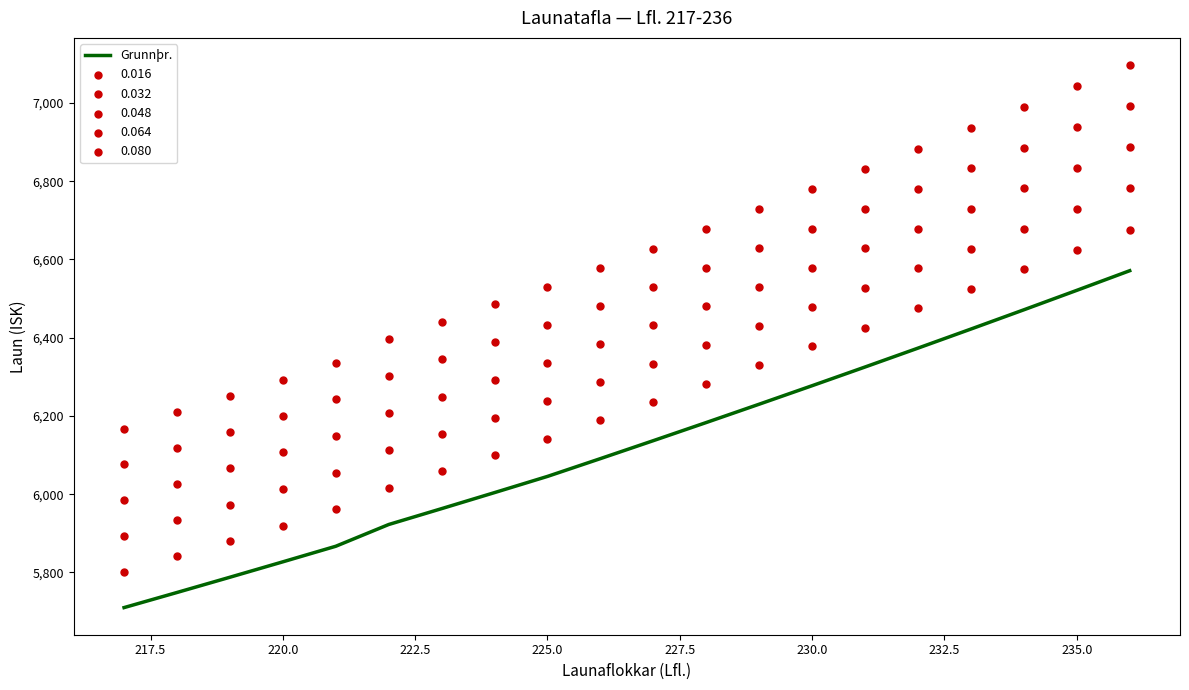

Between 230.0 and 217.5, which is larger?

230.0